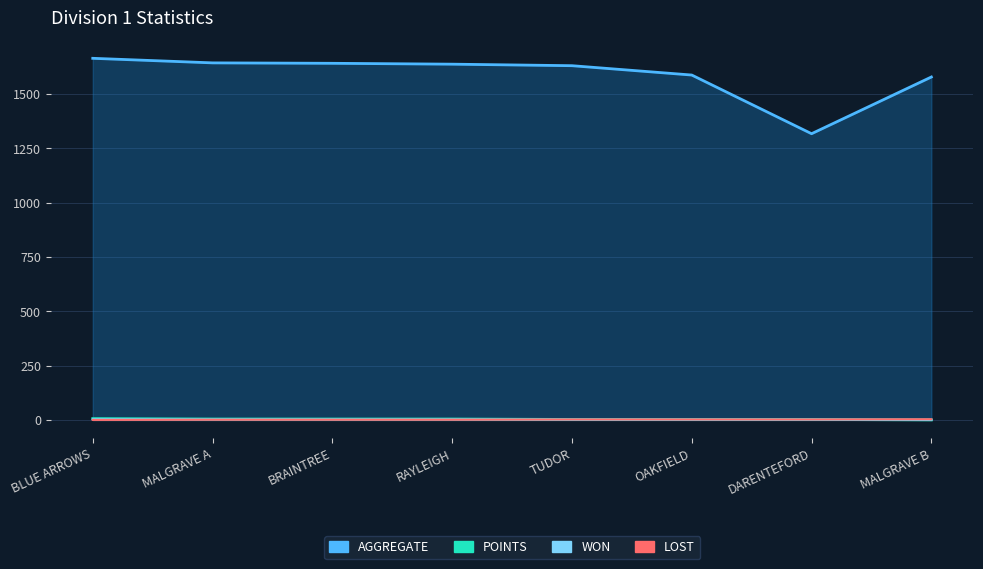

True or false: WON and AGGREGATE intersect in this chart.

False